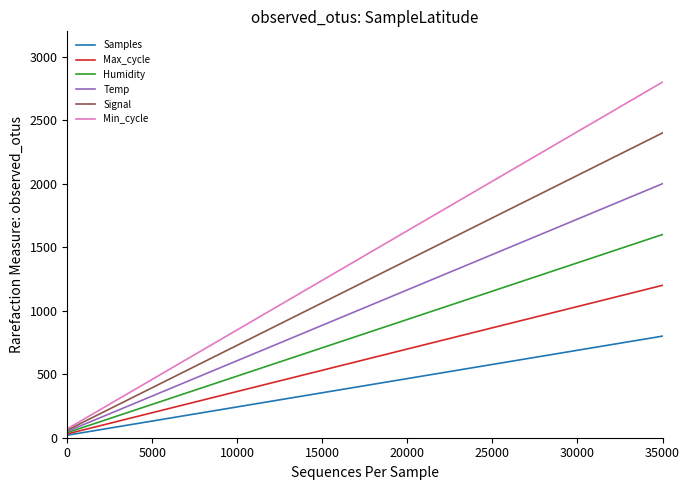

What is the average value of the Max_cycle series?

615.0